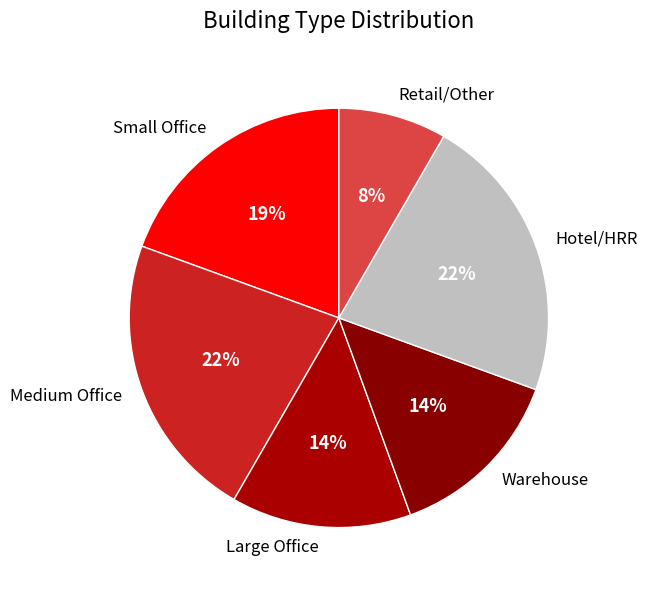

True or false: Large Office accounts for 14% of the total.

True